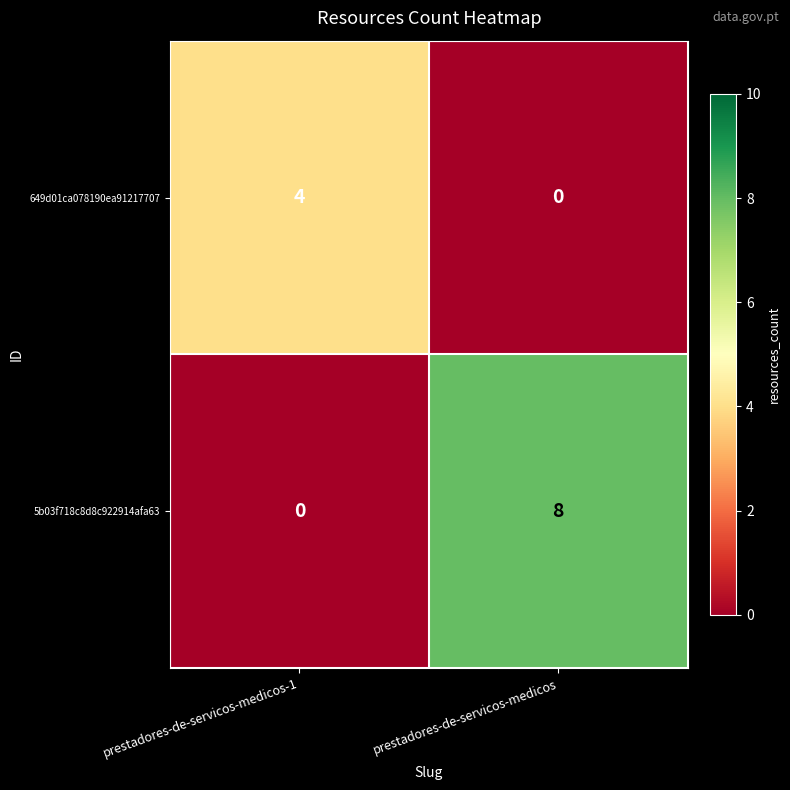

What is the spread (max minus min) of values at prestadores-de-servicos-medicos-1?

4